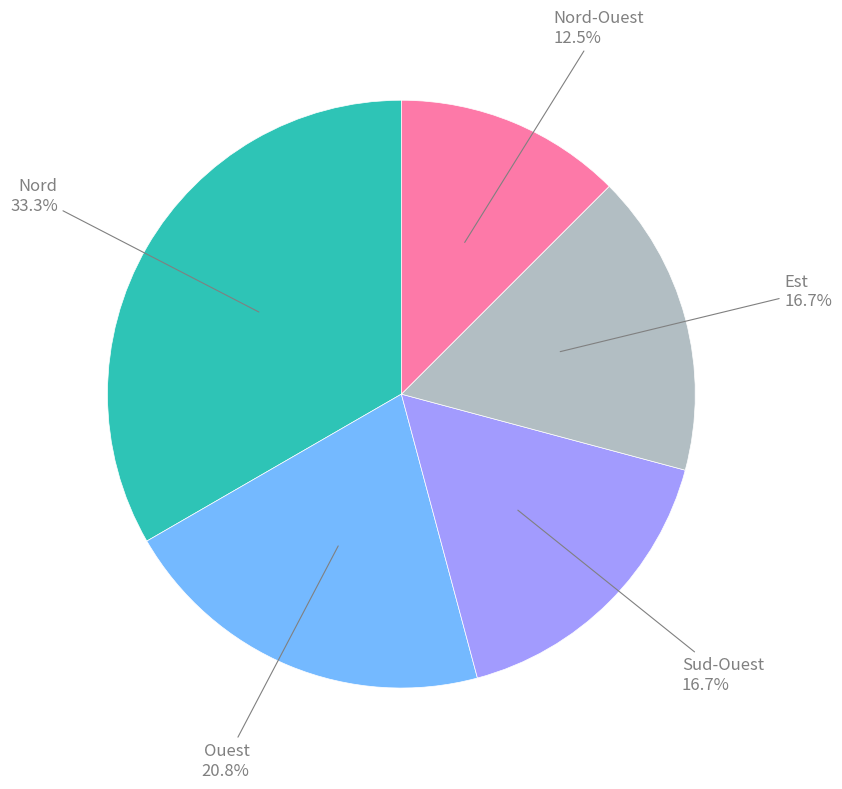

Which category has the biggest portion of the pie?

Nord